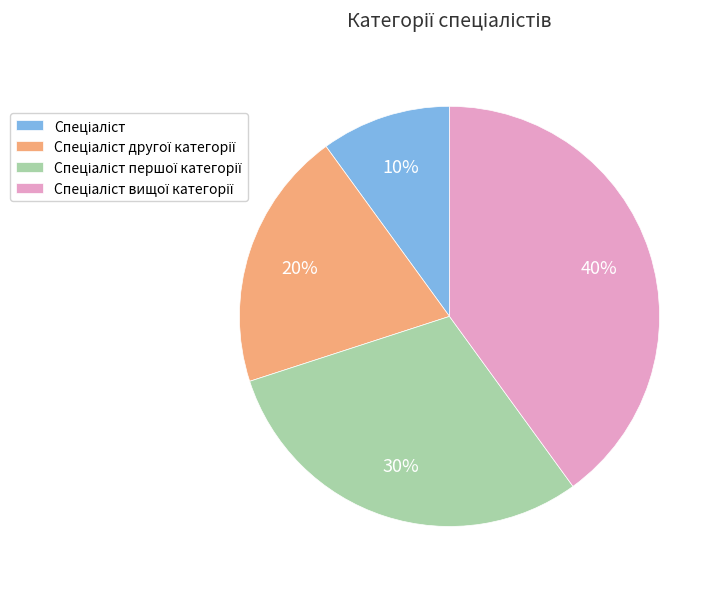

Does any single category account for the majority?

No